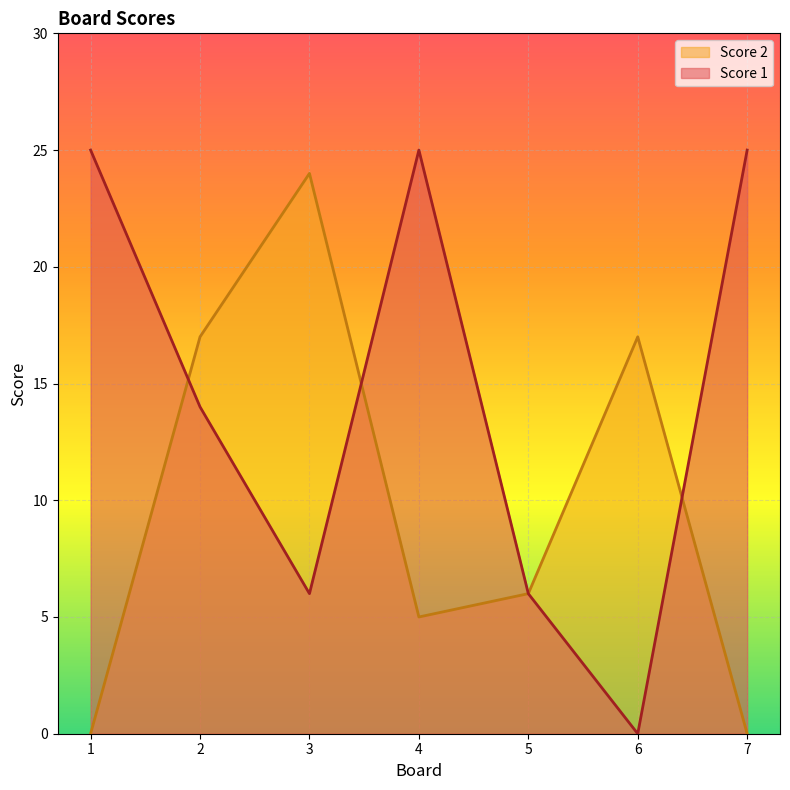

What is the average value of the Score 1 series?

14